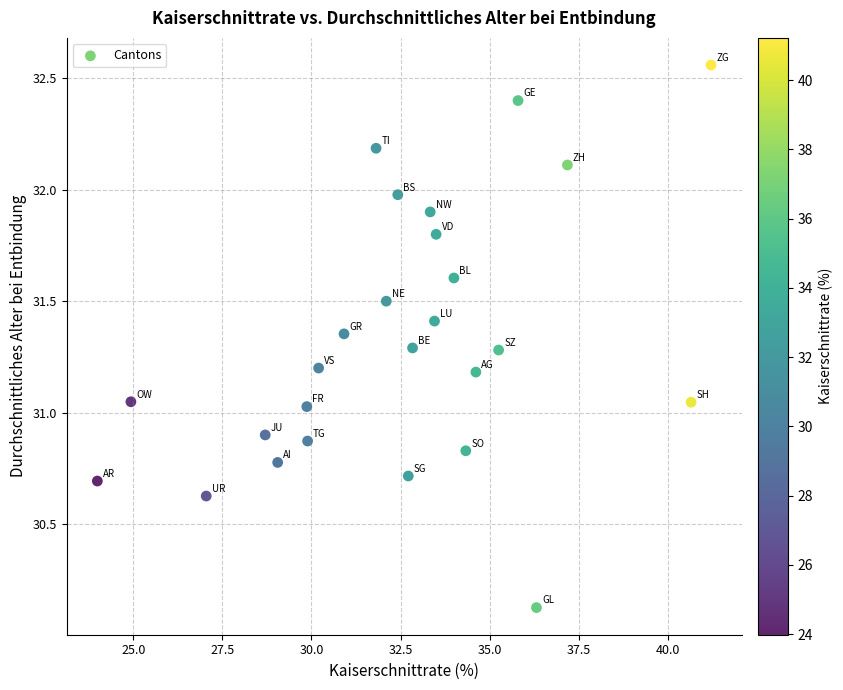

What is the range of X values (max minus min)?

17.2